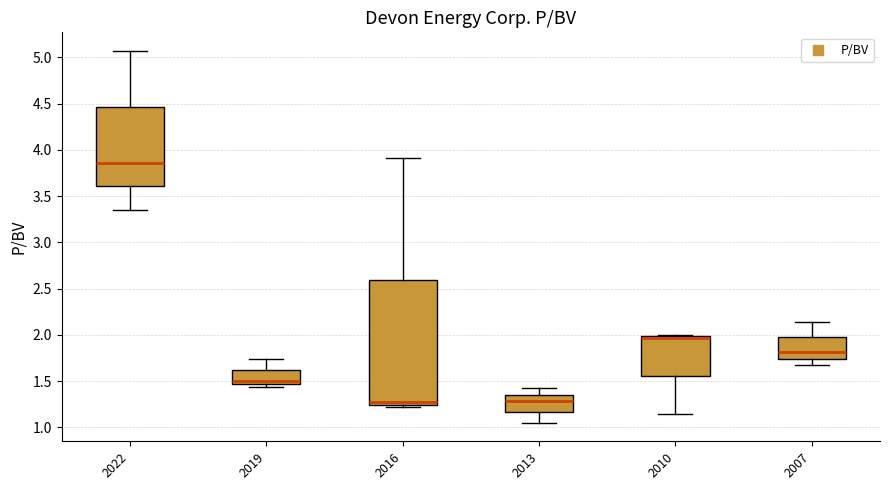

Reading left to right, transcribe this box plot: for each box, give where its median line is, the range the box spans, and where its two whiskers end, as read against the y-axis. The values are not printed on the chart, so give them approximately, as read against the axis.

2022: median 3.85, box 3.60 to 4.45, whiskers 3.35 to 5.05
2019: median 1.50, box 1.45 to 1.60, whiskers 1.45 (just below the box's lower edge) to 1.75
2016: median 1.25 (just above the box's lower edge), box 1.25 to 2.60, whiskers 1.20 to 3.90
2013: median 1.30, box 1.15 to 1.35, whiskers 1.05 to 1.40
2010: median 1.95 (drawn on the box's upper edge), box 1.55 to 2.00, whiskers 1.15 to 2.00 (just above the box's upper edge)
2007: median 1.80, box 1.75 to 2.00, whiskers 1.65 to 2.15